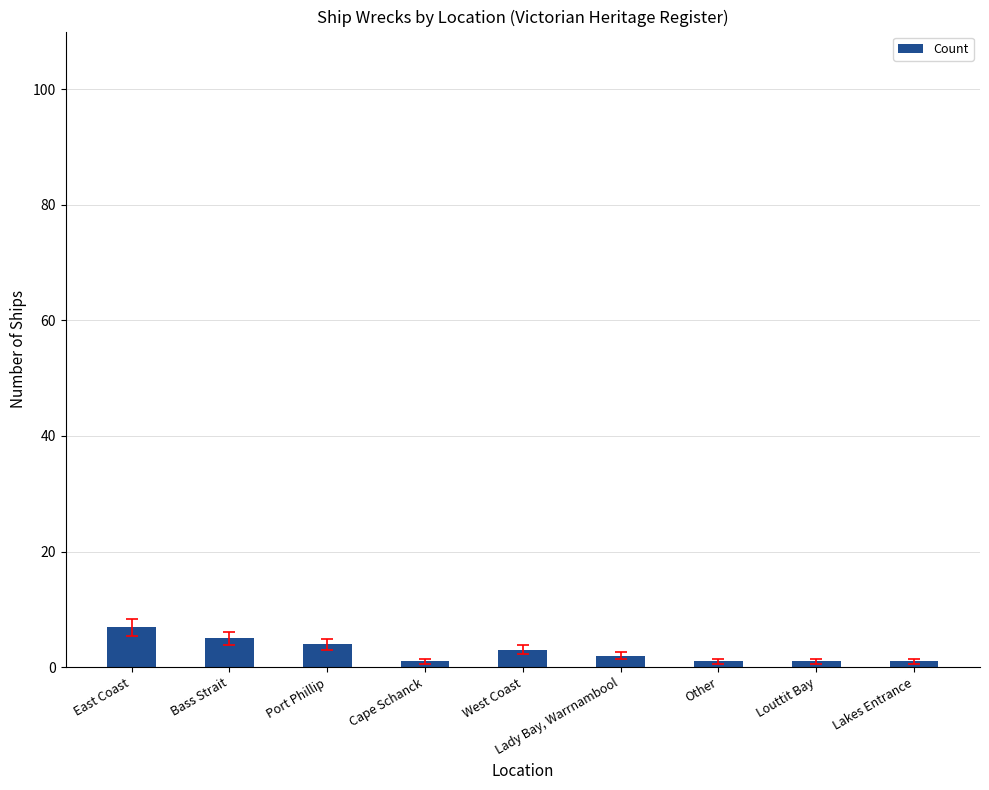

What is the maximum value shown in the chart?

7